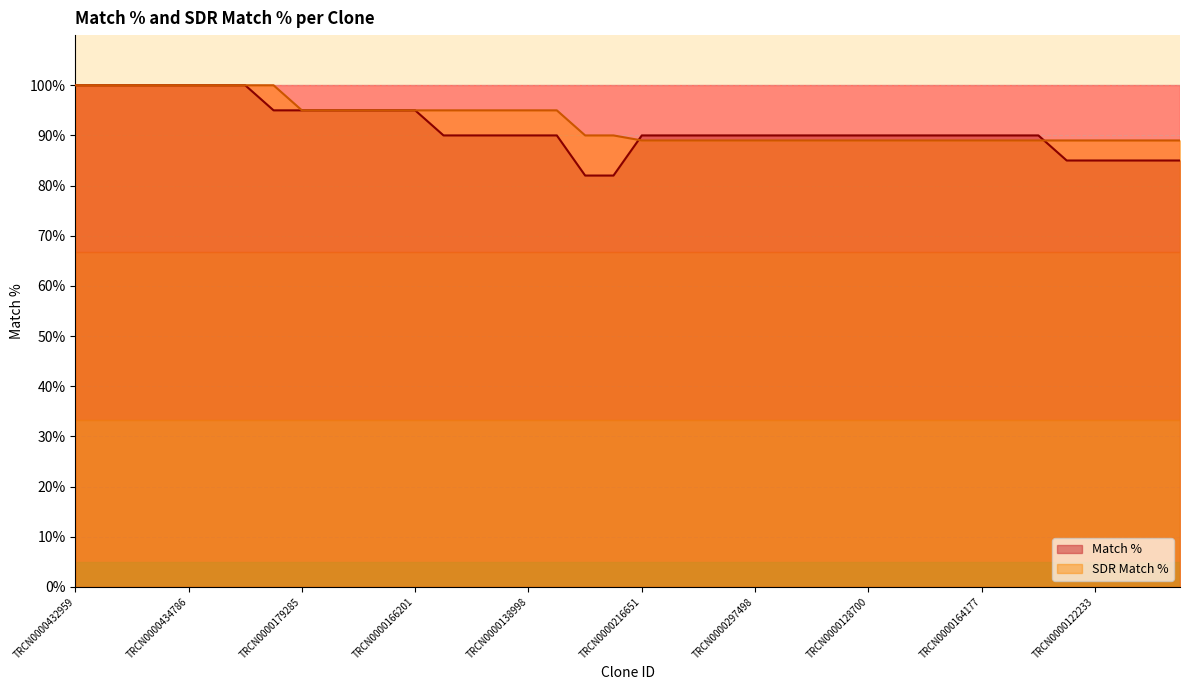

Which series has the largest range (max minus min)?

Match %